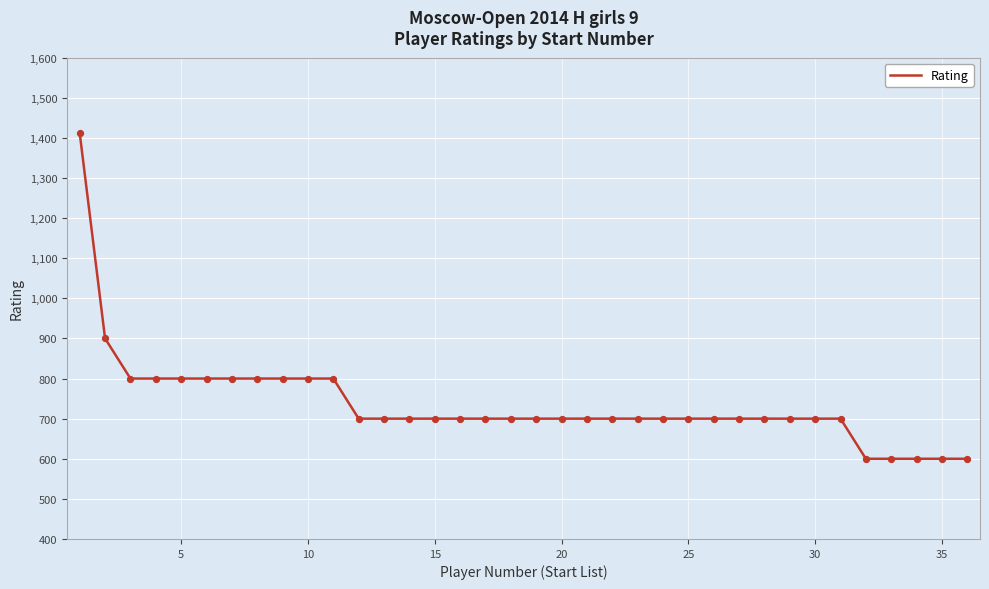

What is the maximum value shown in the chart?

1412